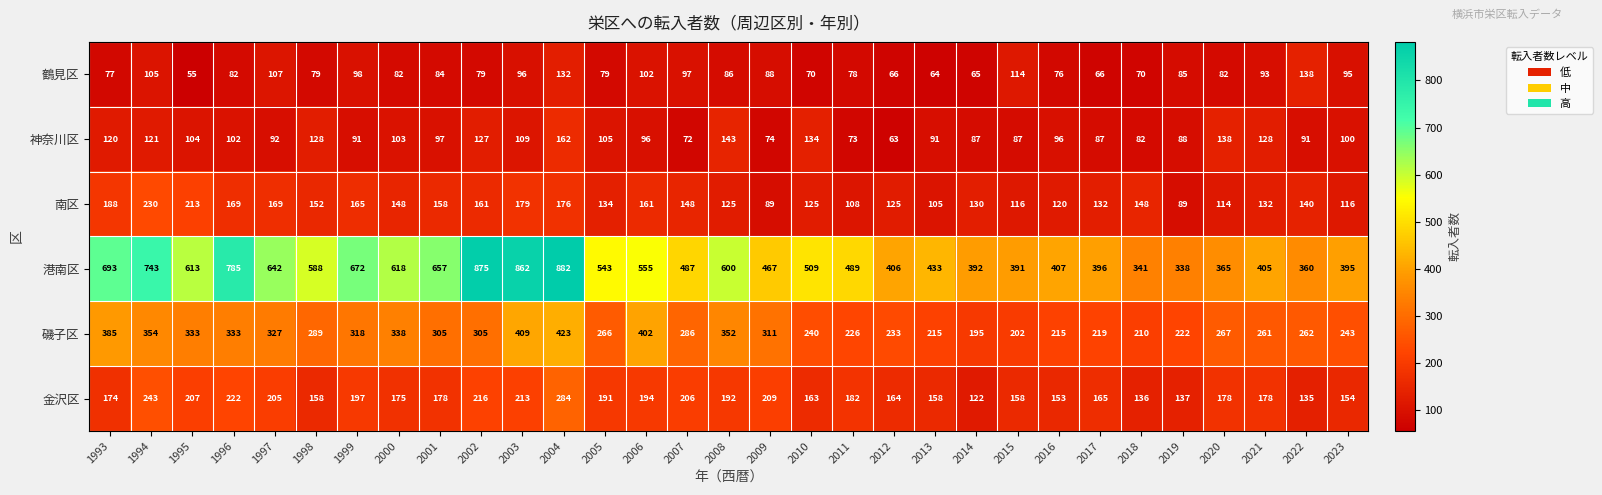

What is the difference between the second highest and second lowest values in the 金沢区 series?

108